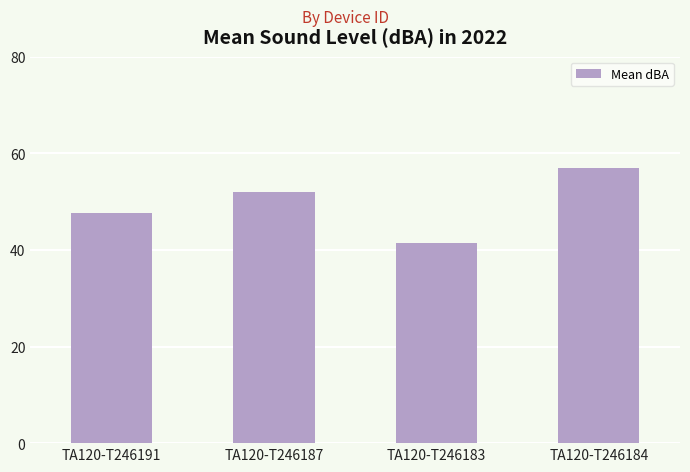

At which label is the value closest to 49?

TA120-T246191